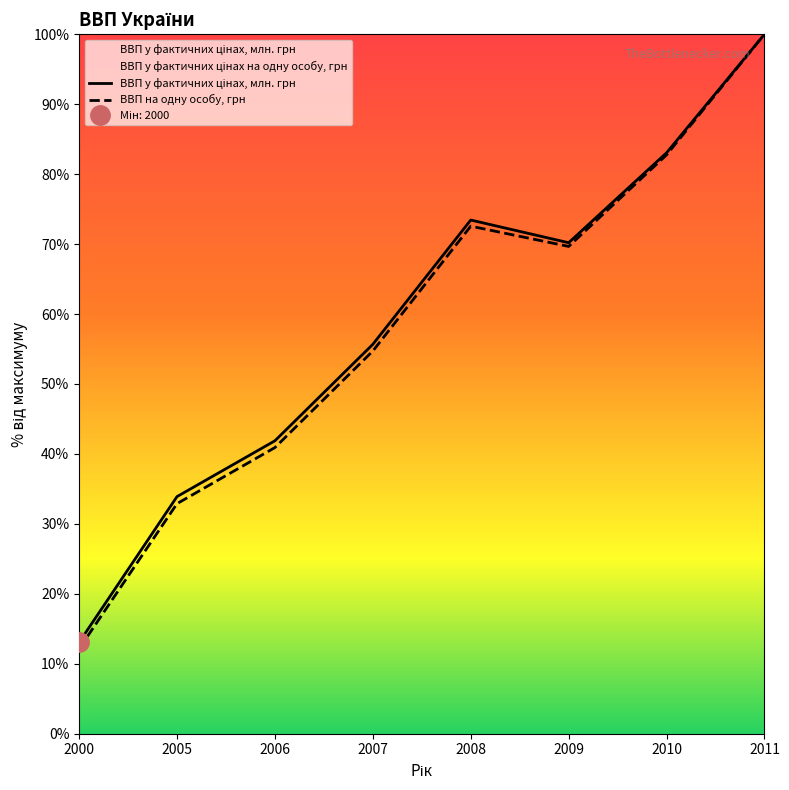

Where is the first local minimum for ВВП у фактичних цінах на одну особу, грн?

2009